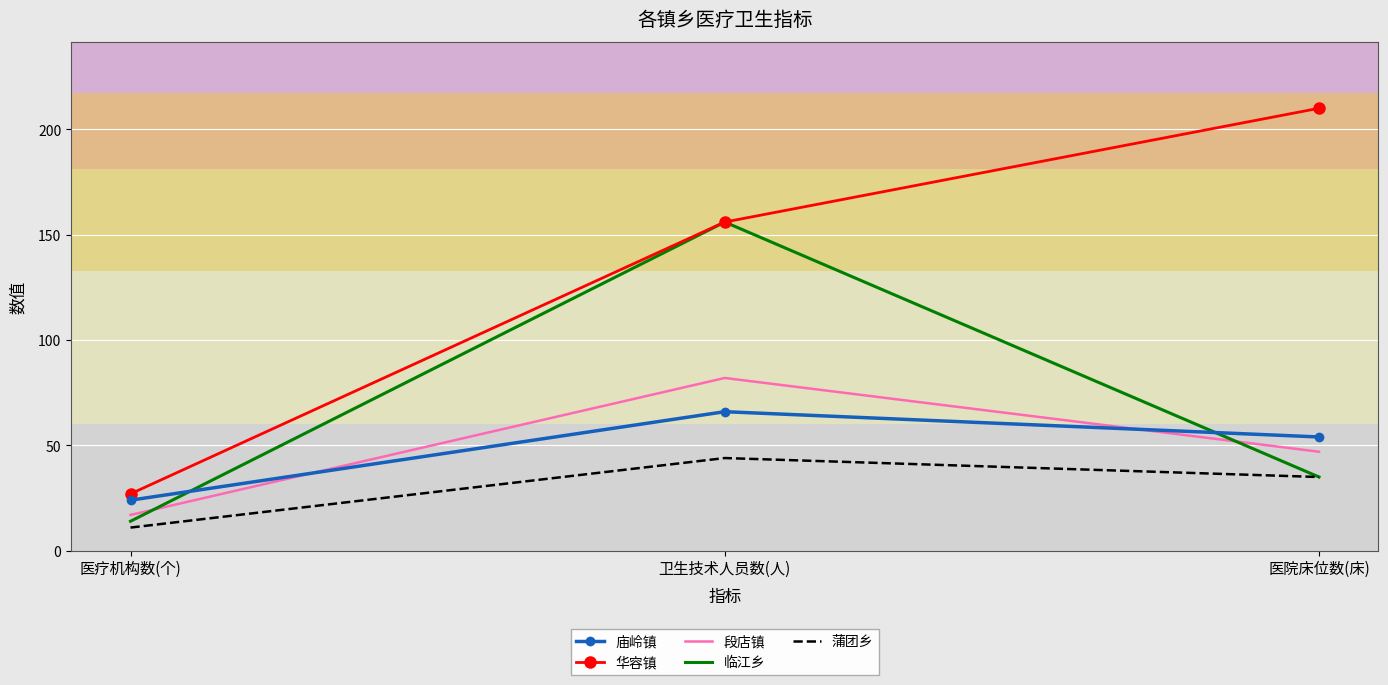

At which label is 段店镇 closest to 49?

医院床位数(床)